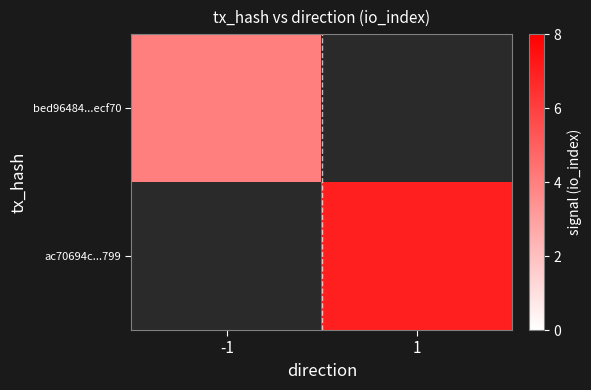

Rank the categories by bed96484...ecf70 value from highest to lowest.

-1, 1